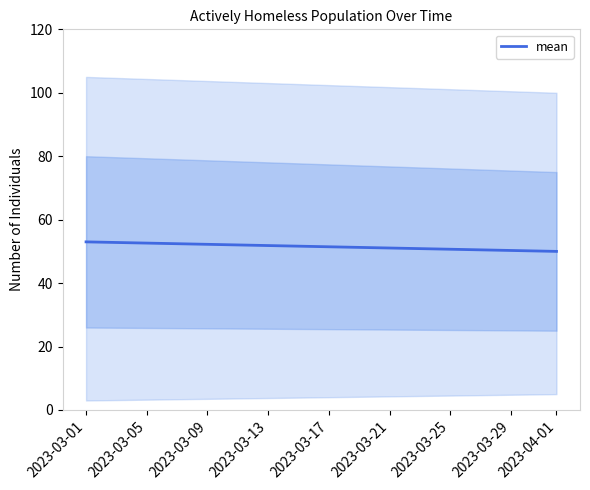

Reading right to left, extract all data points from this chart.

50	53